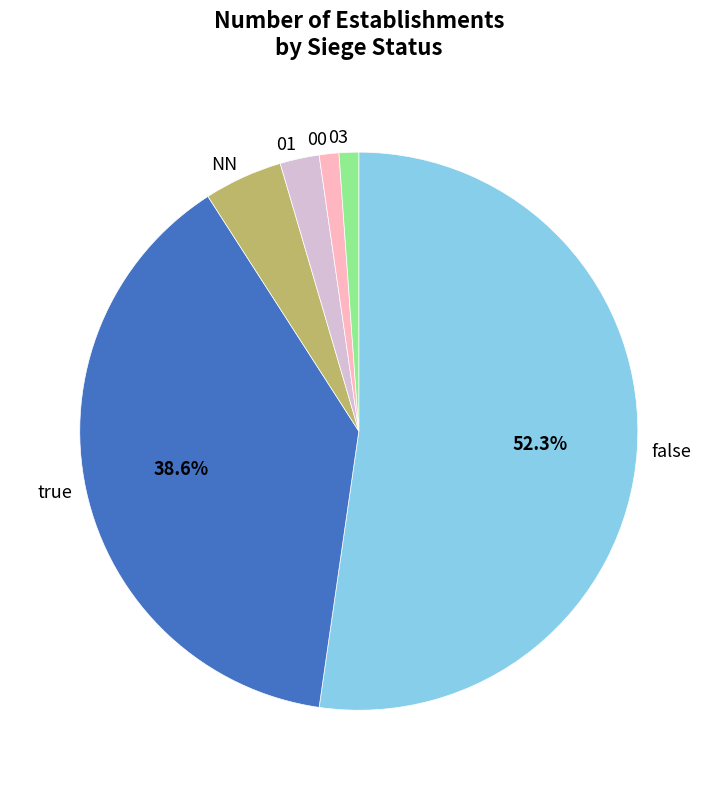

Is it true that true is 47% of the pie?

False